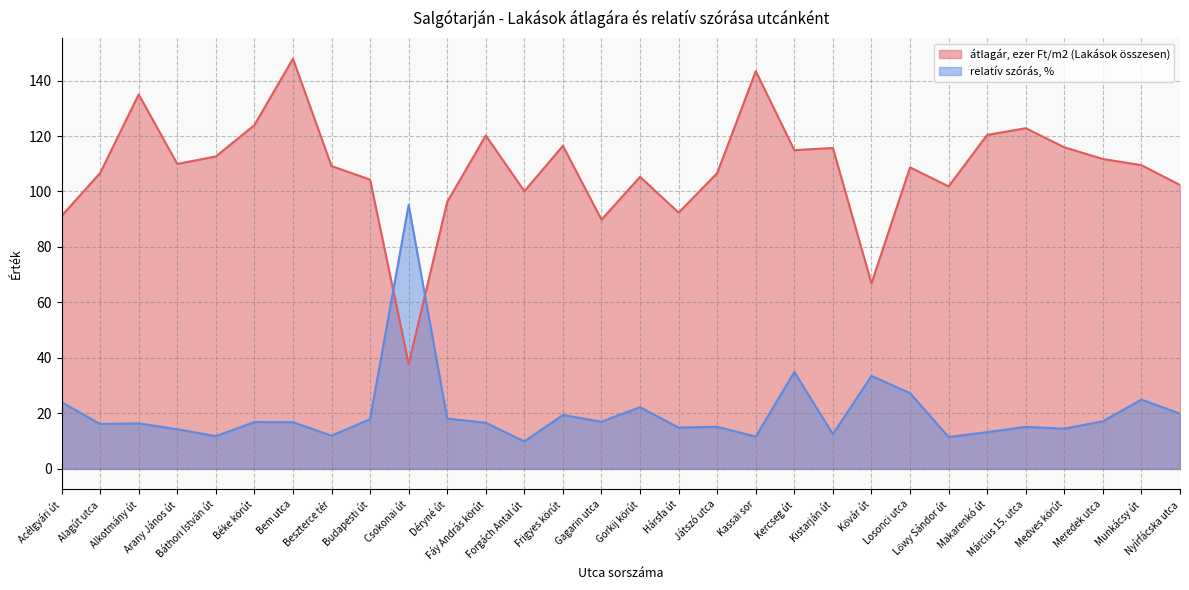

What are all the series names shown in the legend?

átlagár, ezer Ft/m2 (Lakások összesen), relatív szórás, %